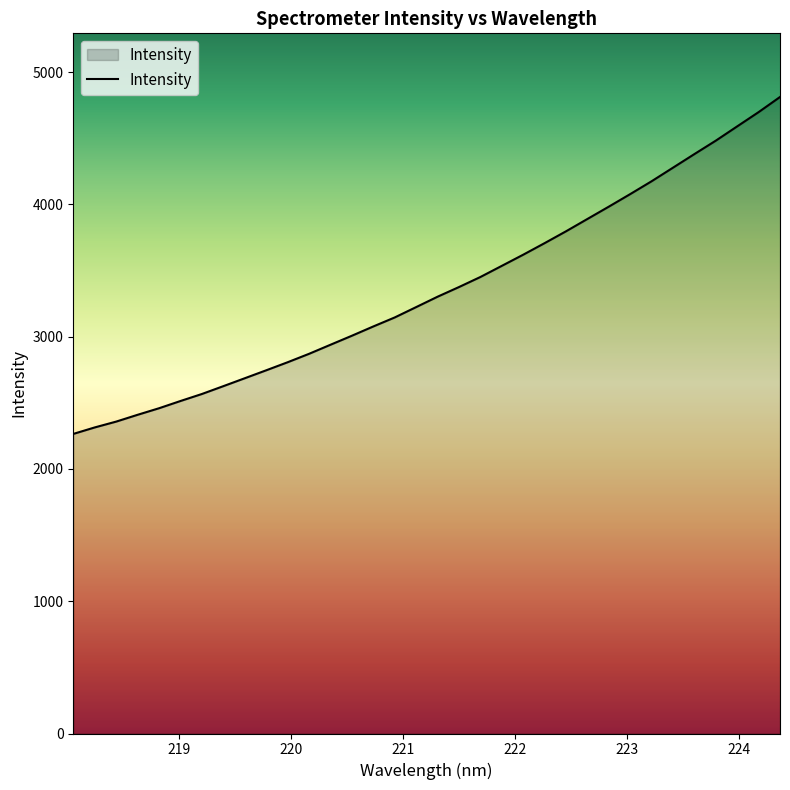

What is the difference between the maximum and second lowest values?

2498.4